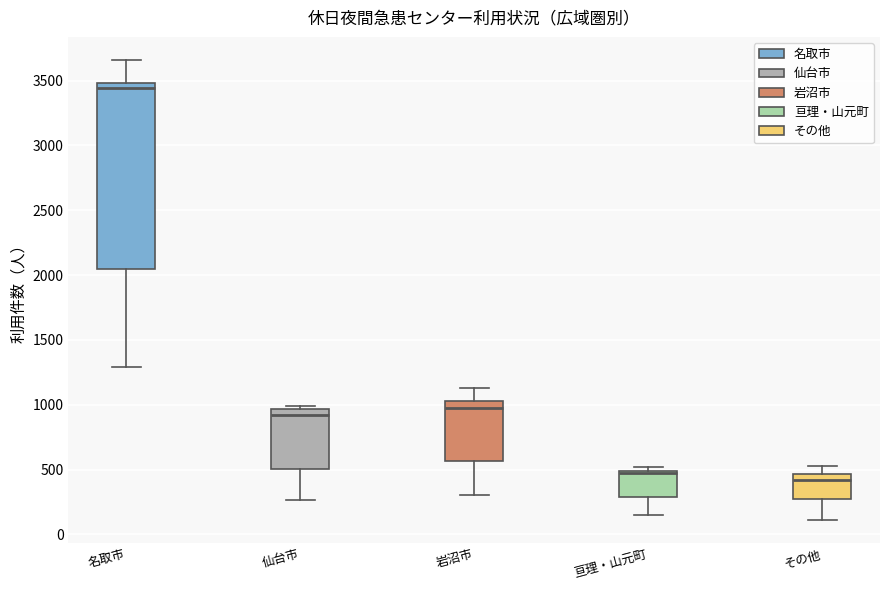

Which box's median line is the highest?

名取市